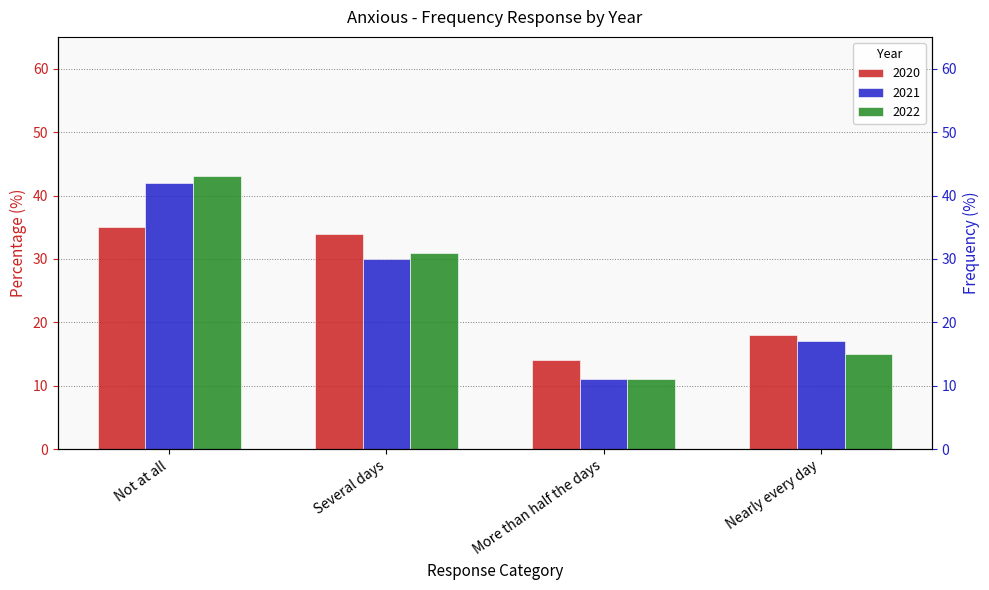

How many 2021 values are between 17 and 42?

3